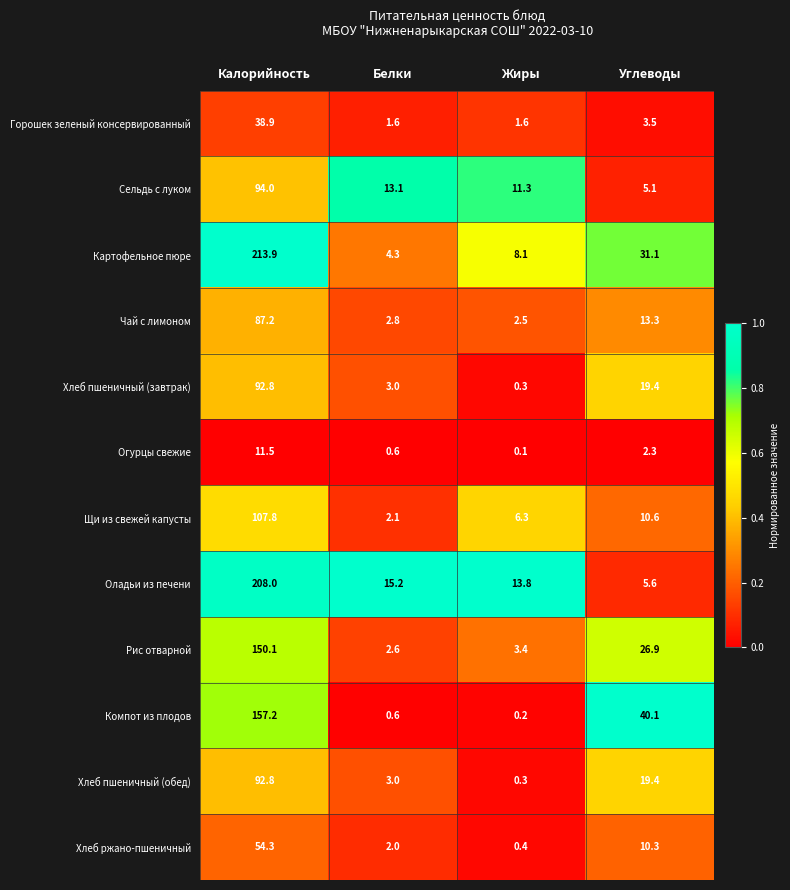

True or false: Горошек зеленый консервированный has a value of 3.5 at Углеводы.

True